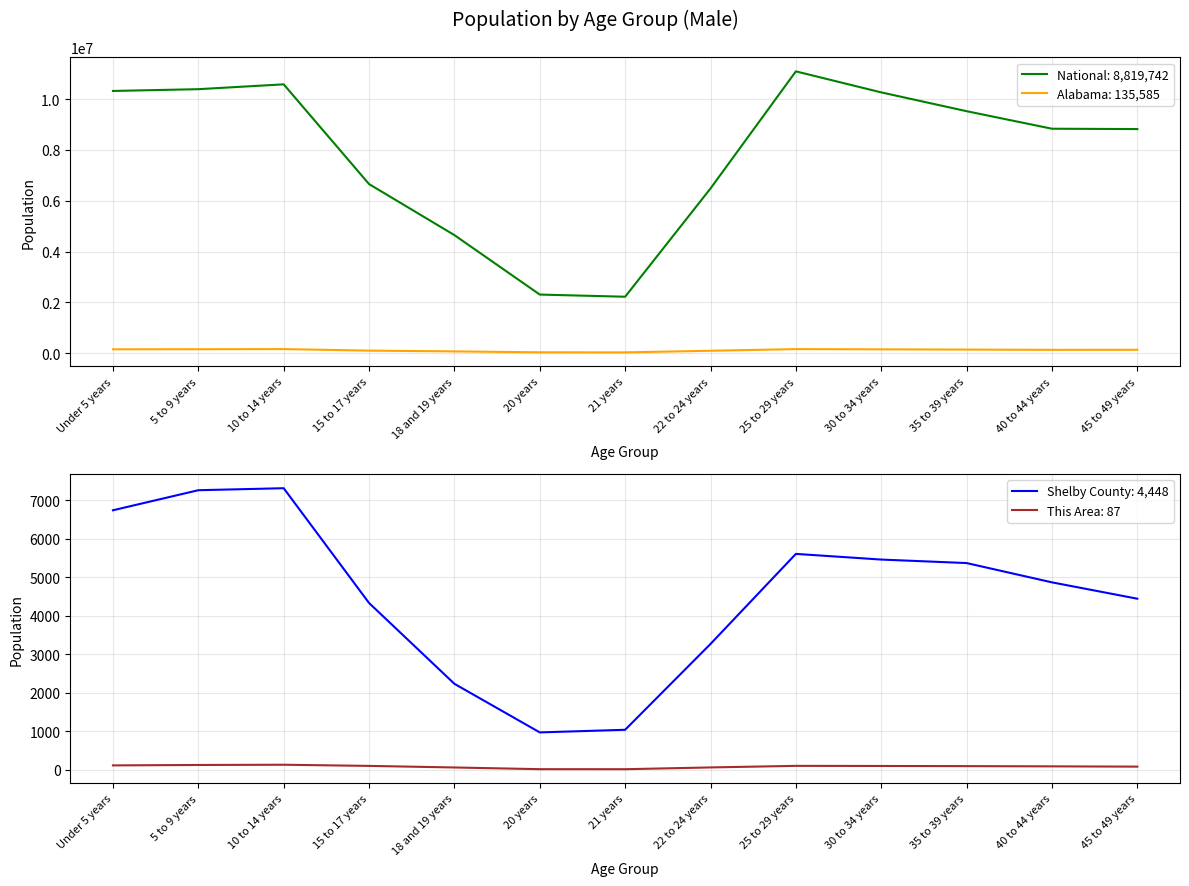

Read the Shelby County value at Under 5 years.

6745